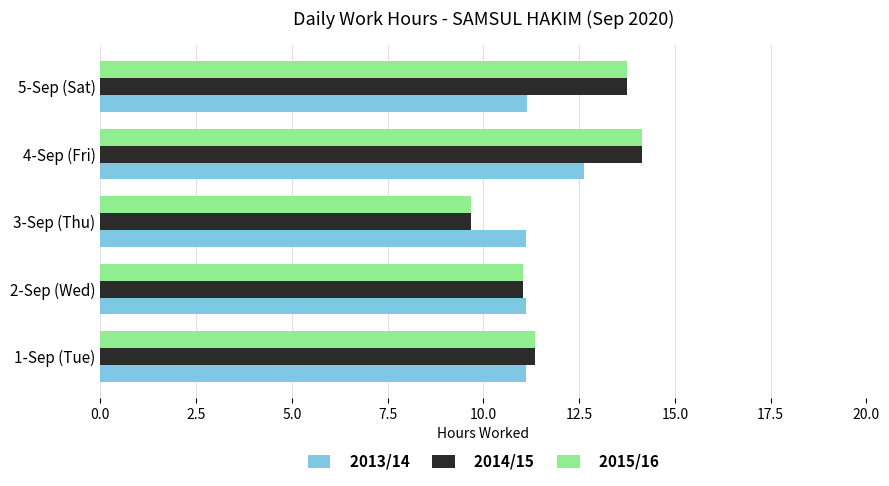

At which category does the chart reach its minimum across all series?

3-Sep (Thu)